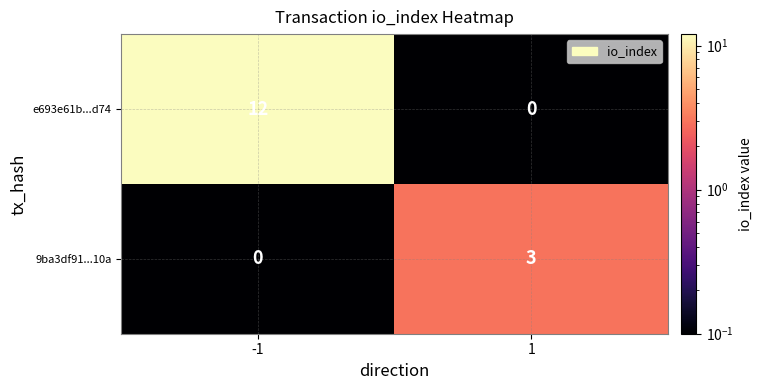

Is it true that e693e61b...d74 equals 0 at 1?

True